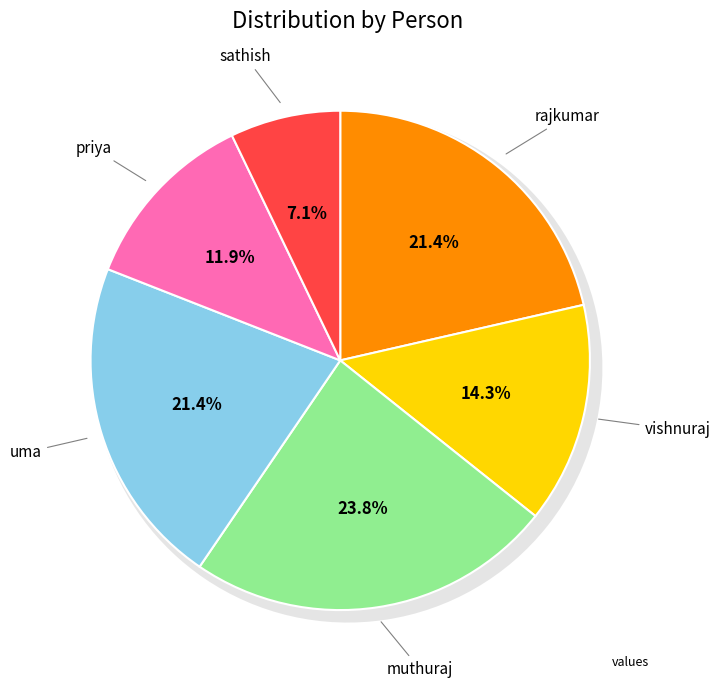

Rank the categories by value from lowest to highest.

sathish, priya, vishnuraj, rajkumar, uma, muthuraj